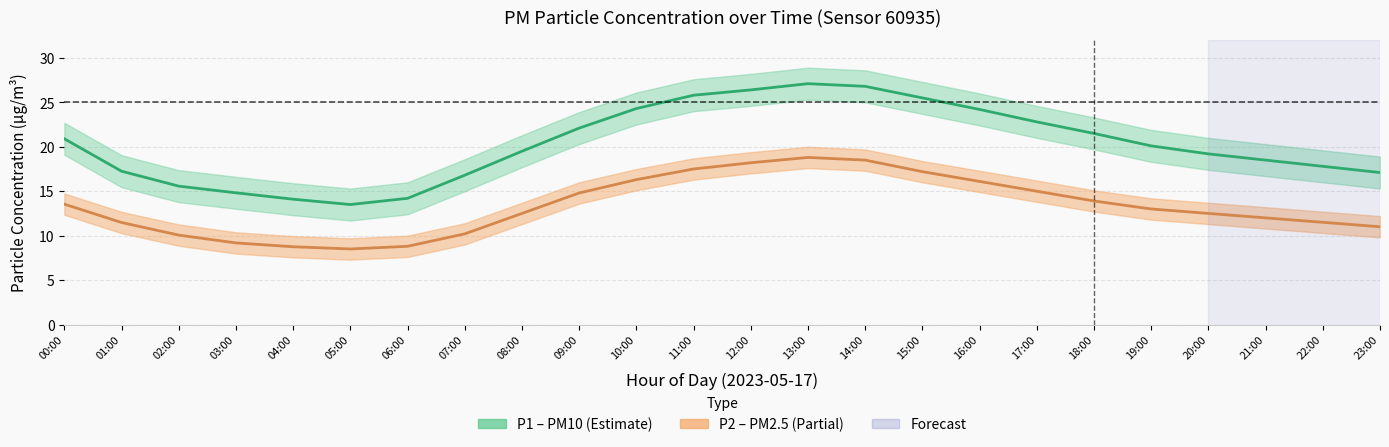

Does the chart have visible grid lines?

Yes